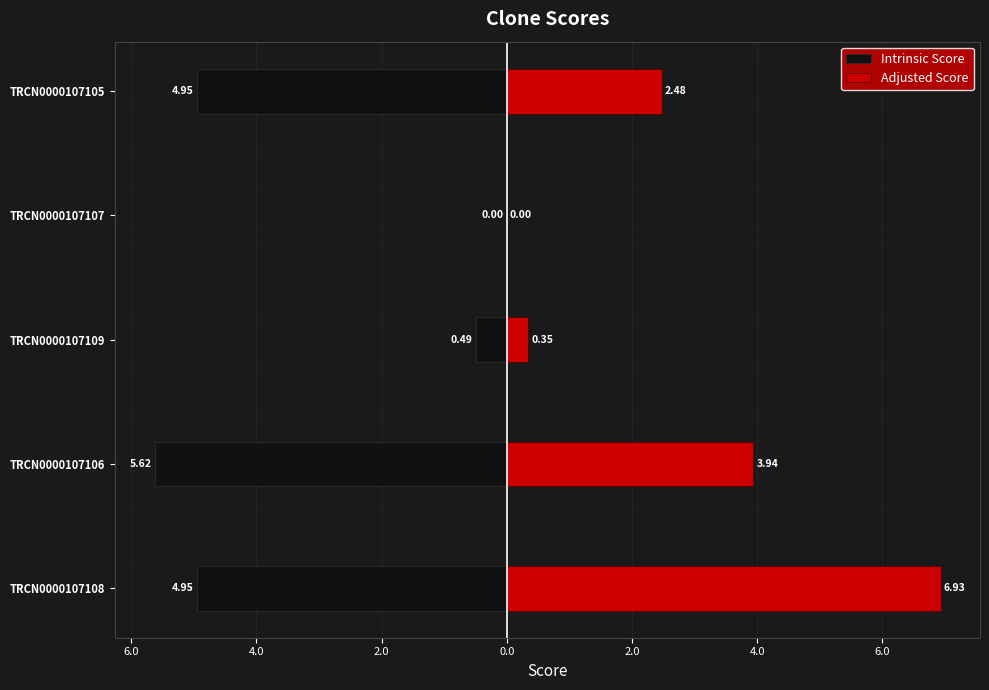

What is the difference between the maximum and minimum values in the Intrinsic Score series?

5.6